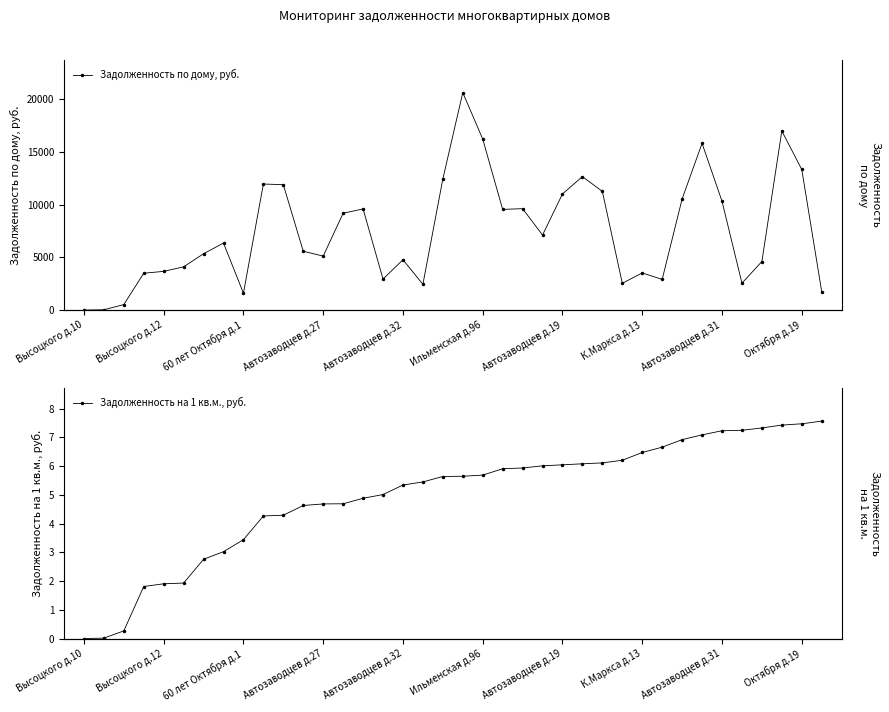

Does the chart display data point markers on the line(s)?

Yes